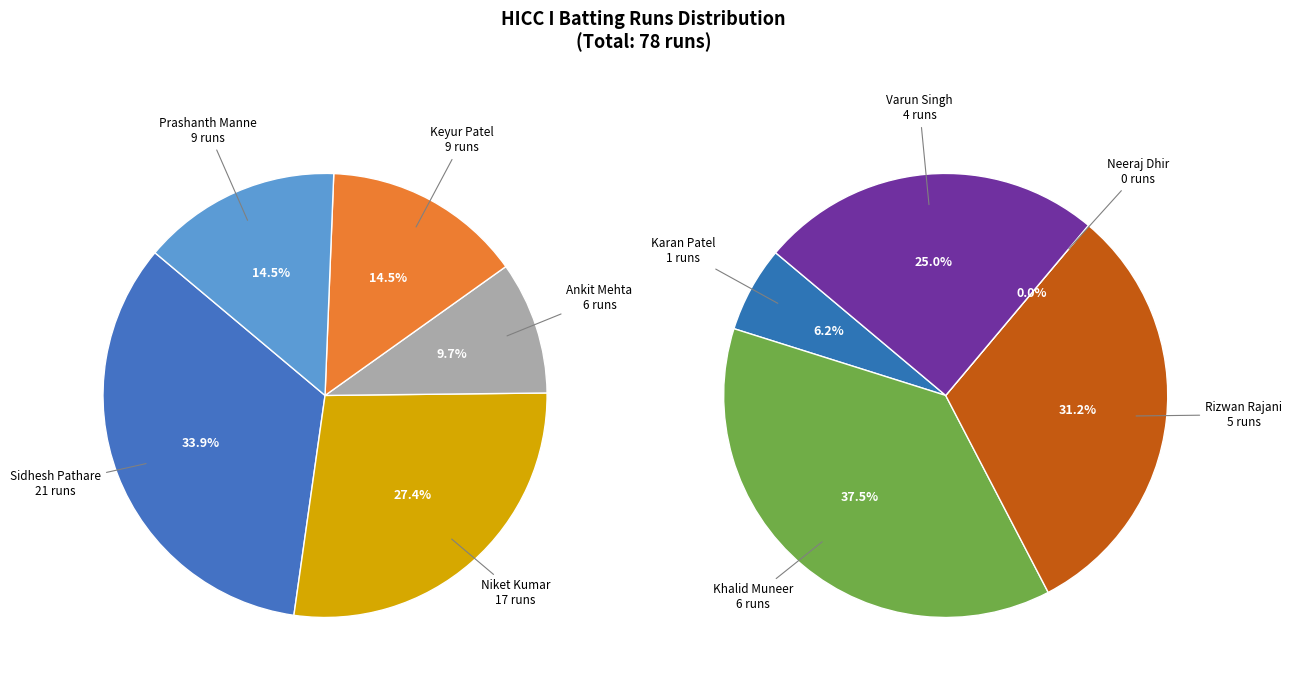

How many slices are in this pie chart?

10